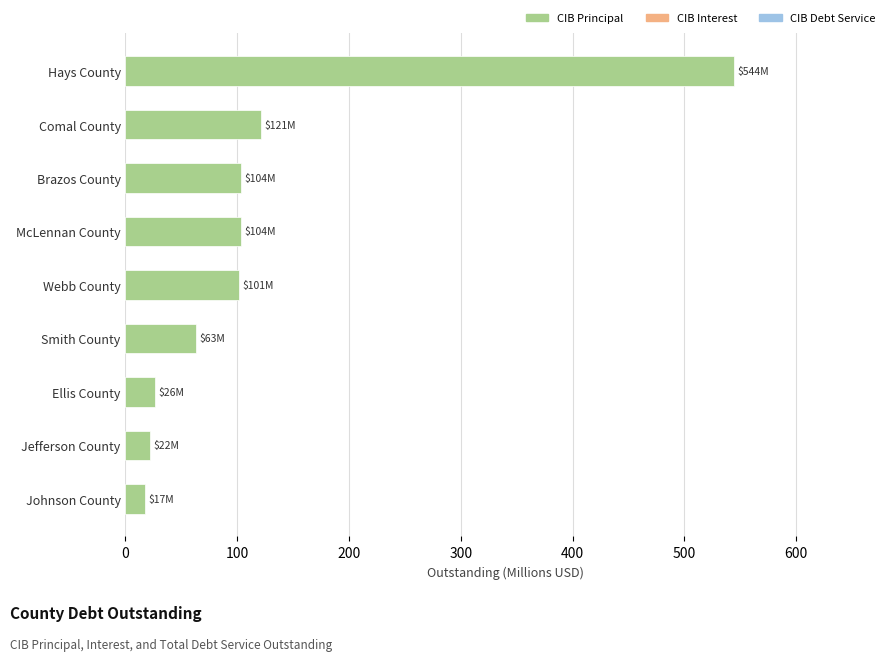

What is the change in value from Ellis County to Smith County?

+36.9